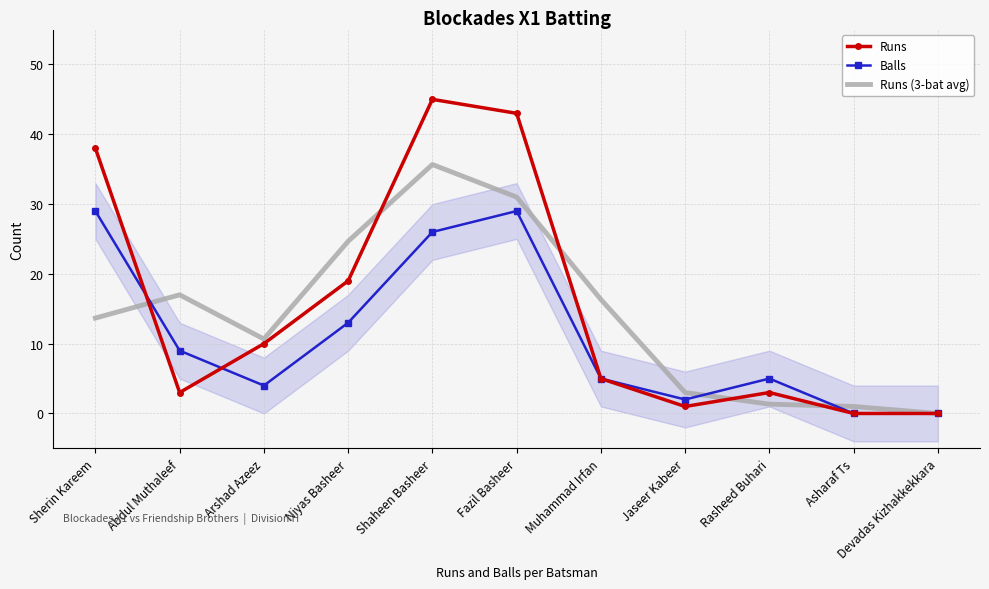

What is the difference between the highest and lowest values at Niyas Basheer?

11.7